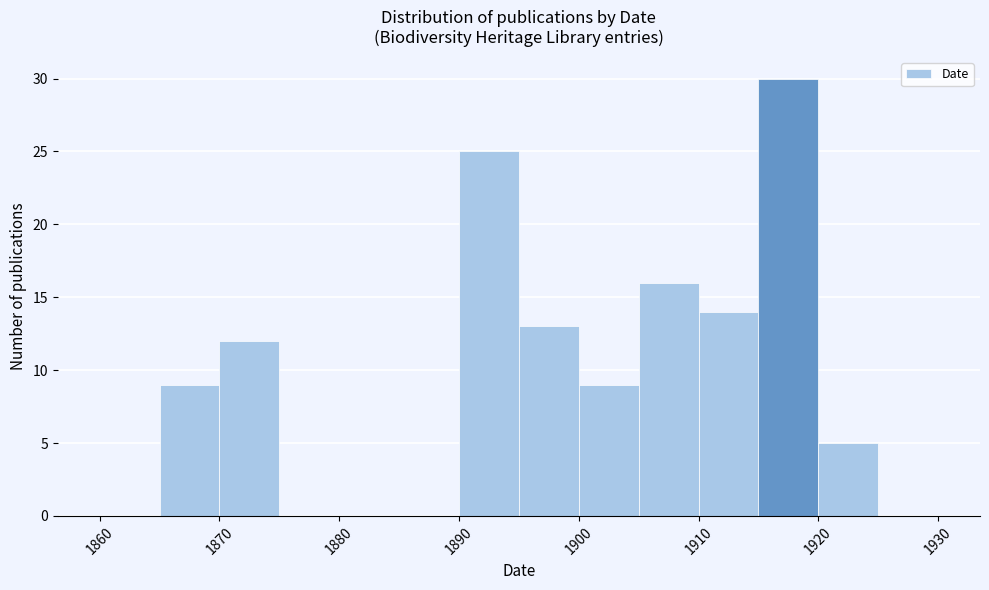

Reading left to right, list every bar in this chart as the range it spans on the x-axis followed by its height. The values are not printed on the chart, so give them approximately, as read against the axis.

1860 to 1865: 0
1865 to 1870: 9
1870 to 1875: 12
1875 to 1880: 0
1880 to 1885: 0
1885 to 1890: 0
1890 to 1895: 25
1895 to 1900: 13
1900 to 1905: 9
1905 to 1910: 16
1910 to 1915: 14
1915 to 1920: 30
1920 to 1925: 5
1925 to 1930: 0